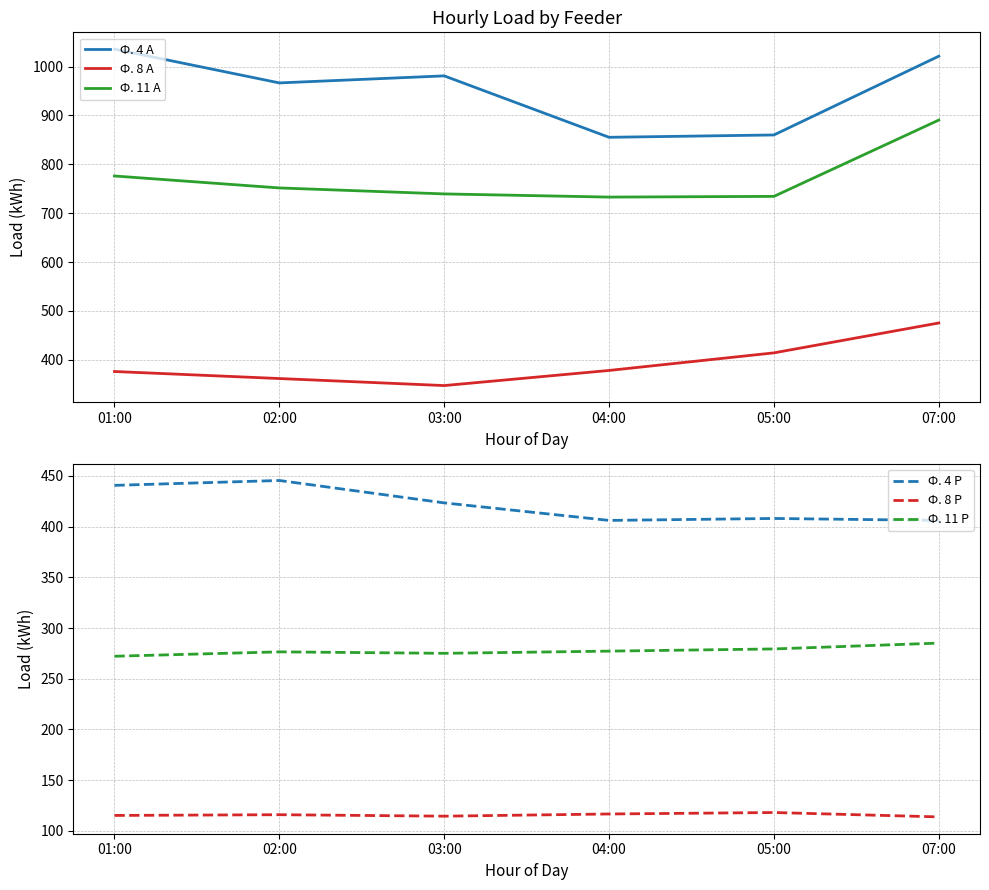

What is the value of the Ф. 11 А point at the 4th from the left?

733.0